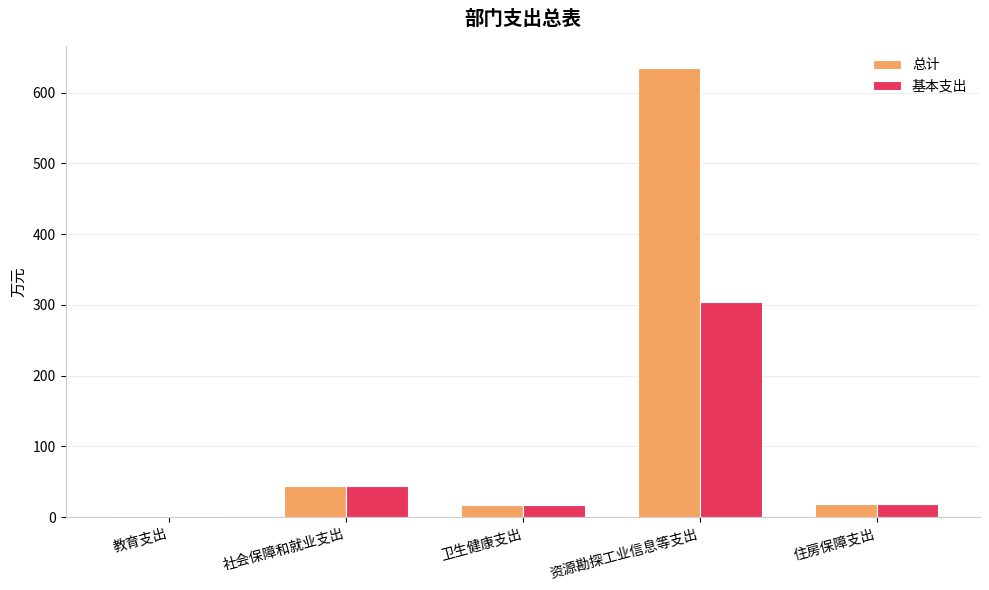

At which category does the chart reach its peak across all series?

资源勘探工业信息等支出